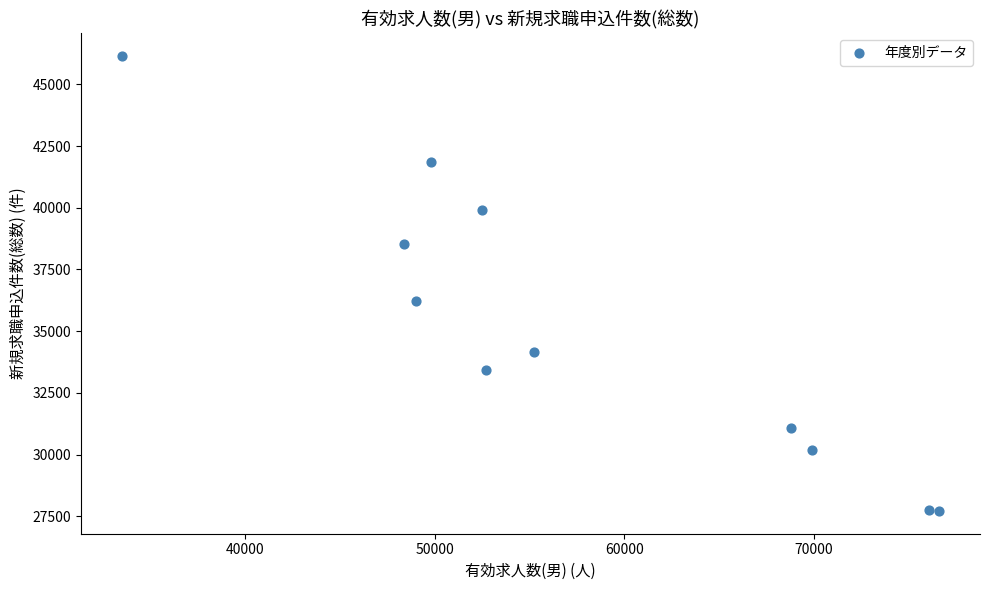

What Y value in the scatter plot is closest to 36928?

36226